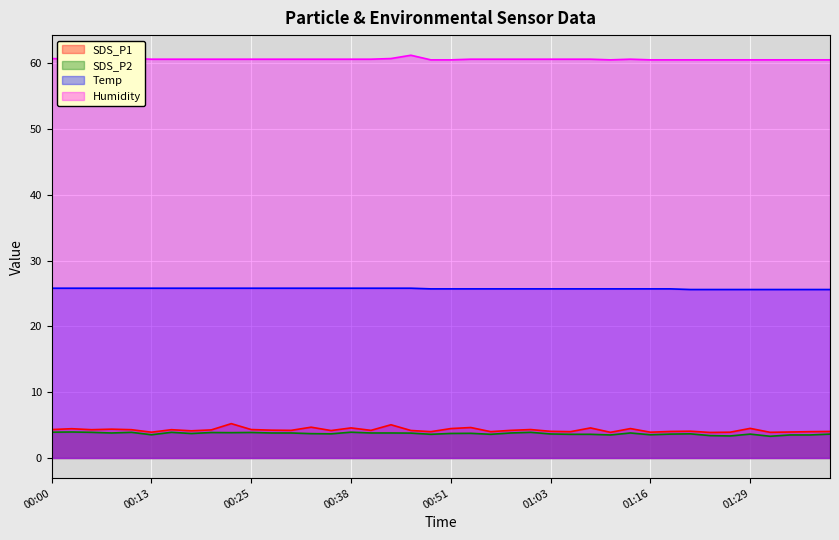

Is the value of Temp at 01:36 greater than the value of Humidity at 00:30?

No